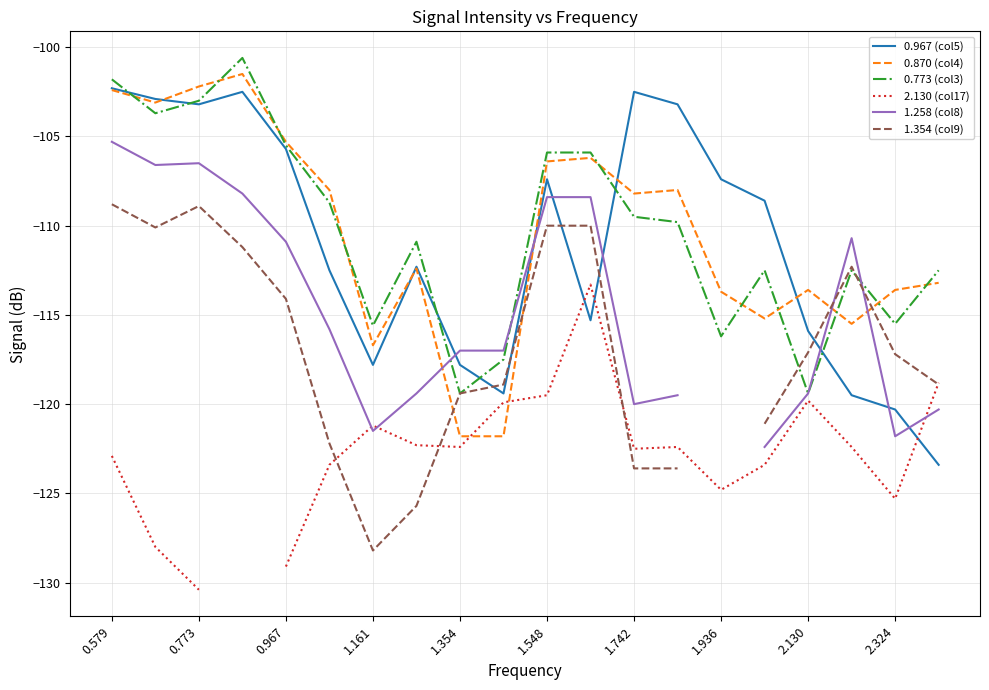

What are all the series names shown in the legend?

0.967 (col5), 0.870 (col4), 0.773 (col3), 2.130 (col17), 1.258 (col8), 1.354 (col9)